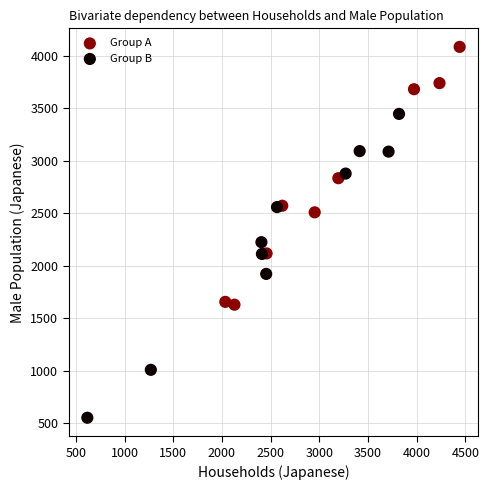

What are all the series names shown in the legend?

Group A, Group B